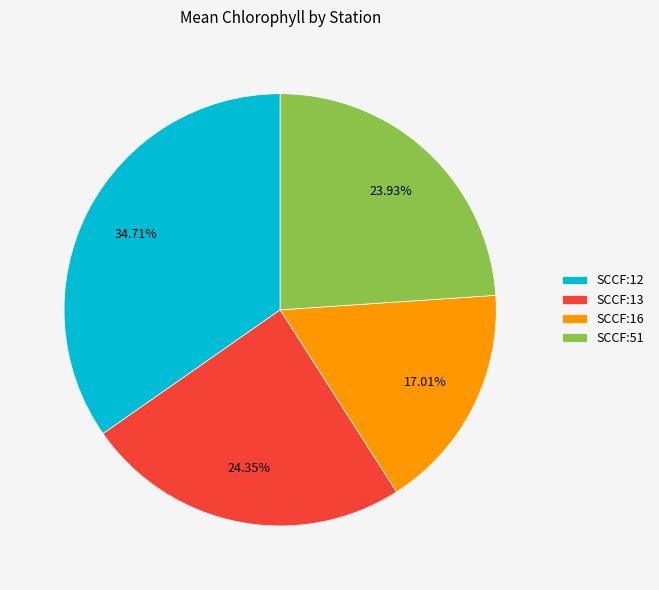

How many segments does this pie chart have?

4